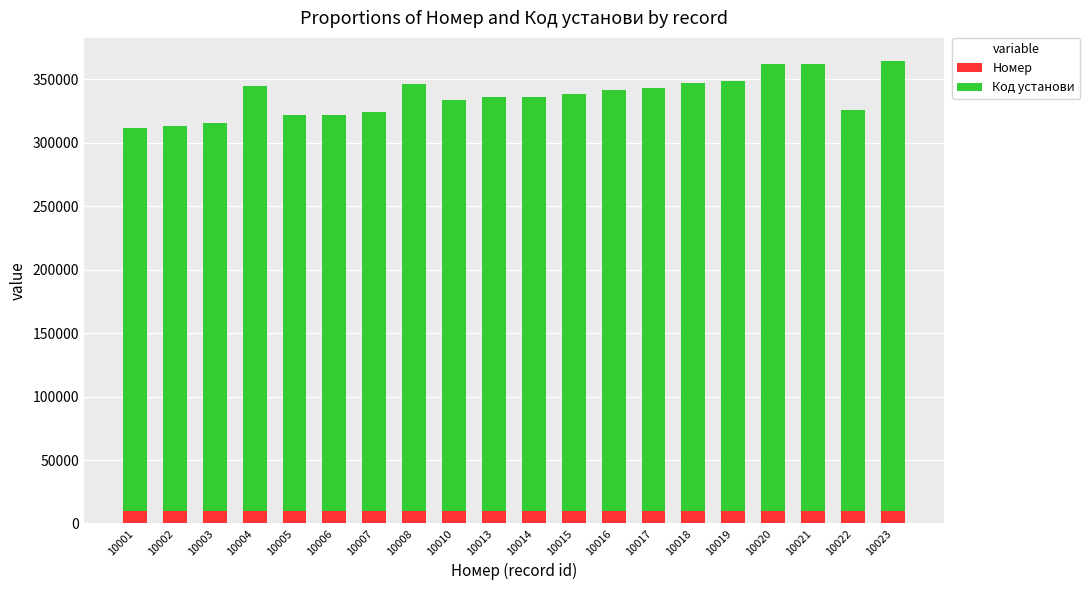

What is the average value of the Номер series?

10012